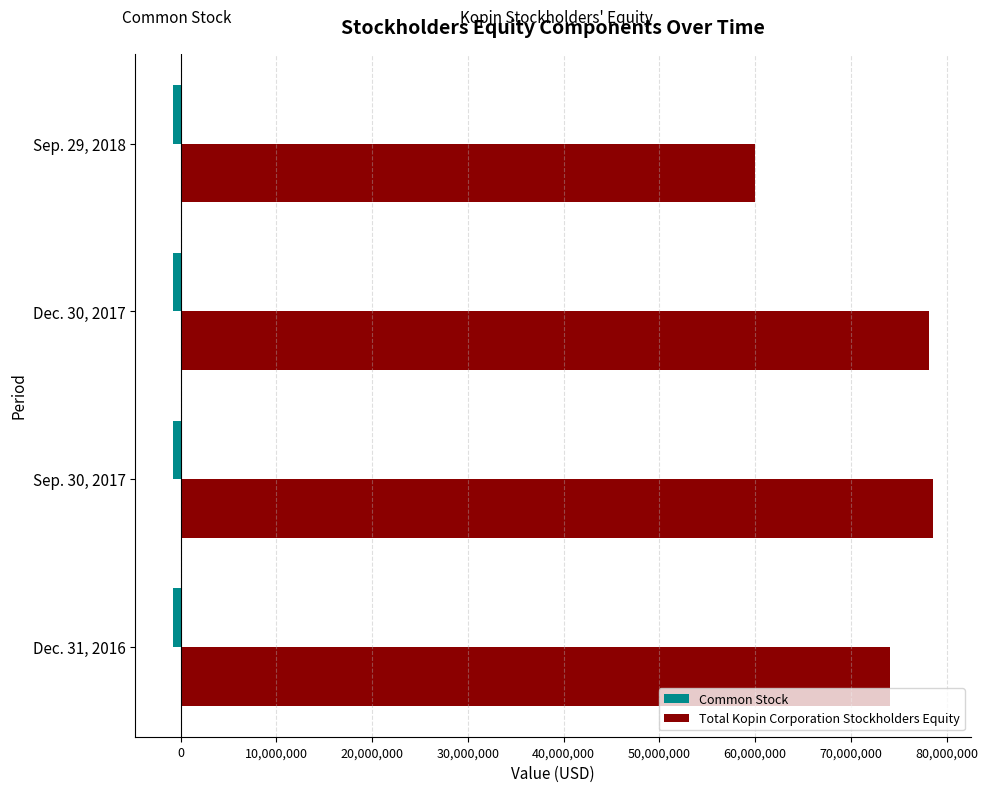

The value of Total Kopin Corporation Stockholders Equity at Dec. 31, 2016 is 21263912. True or false?

False